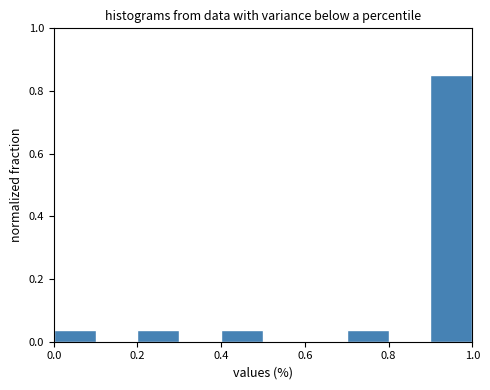

Which range on the x-axis has the tallest bar?

0.9 to 1.0